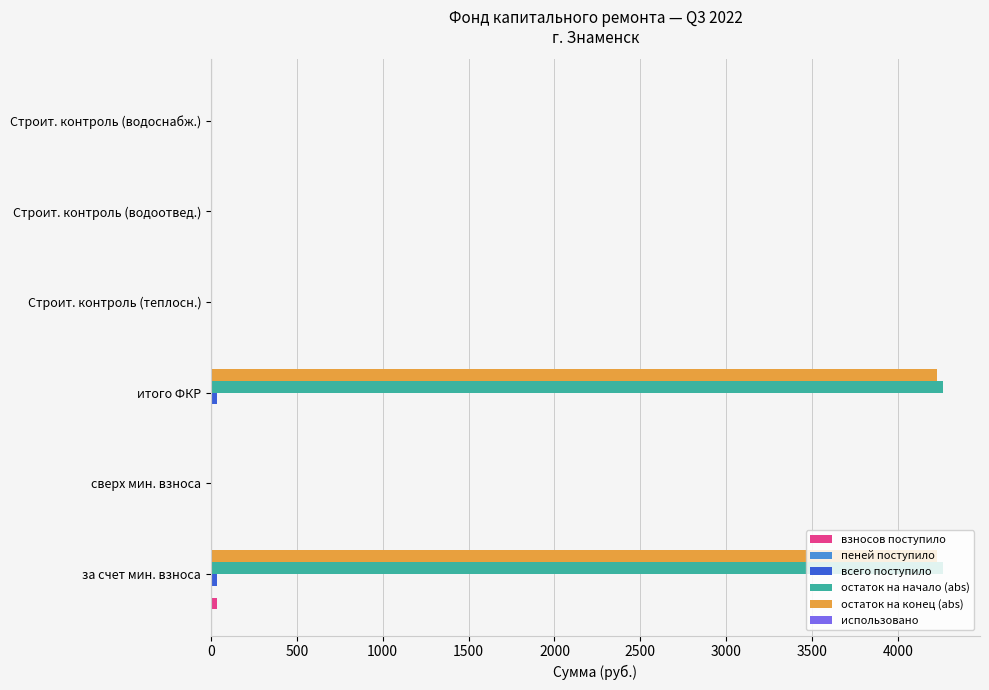

What is the greatest value displayed?

4264.3